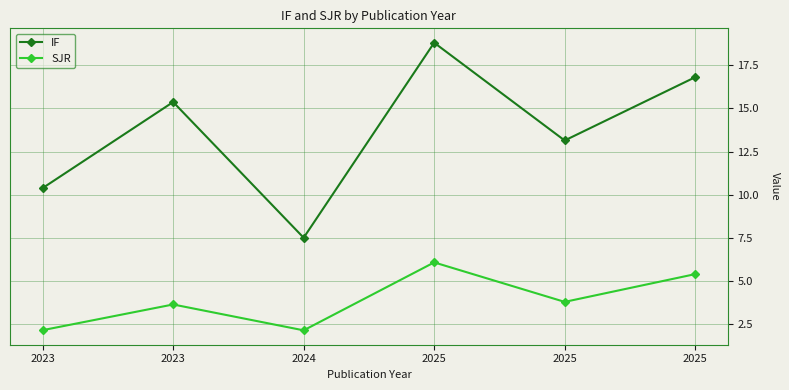

What is the sum of all SJR values?

23.1